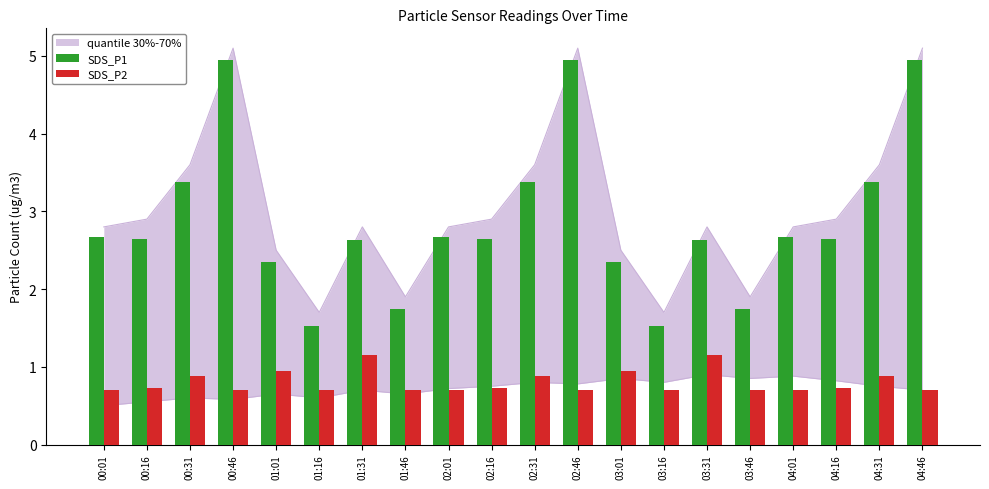

Which has a higher value, 04:01 or 02:31?

02:31